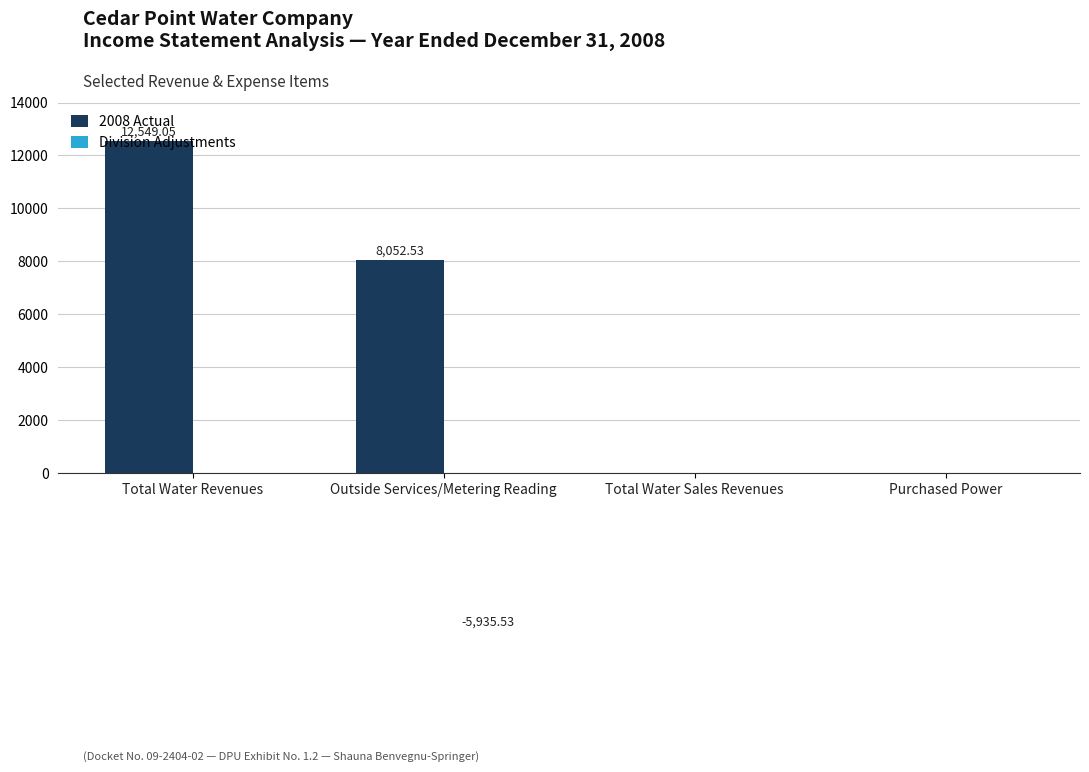

Is it true that Division Adjustments equals 0.0 at Total Water Sales Revenues?

True